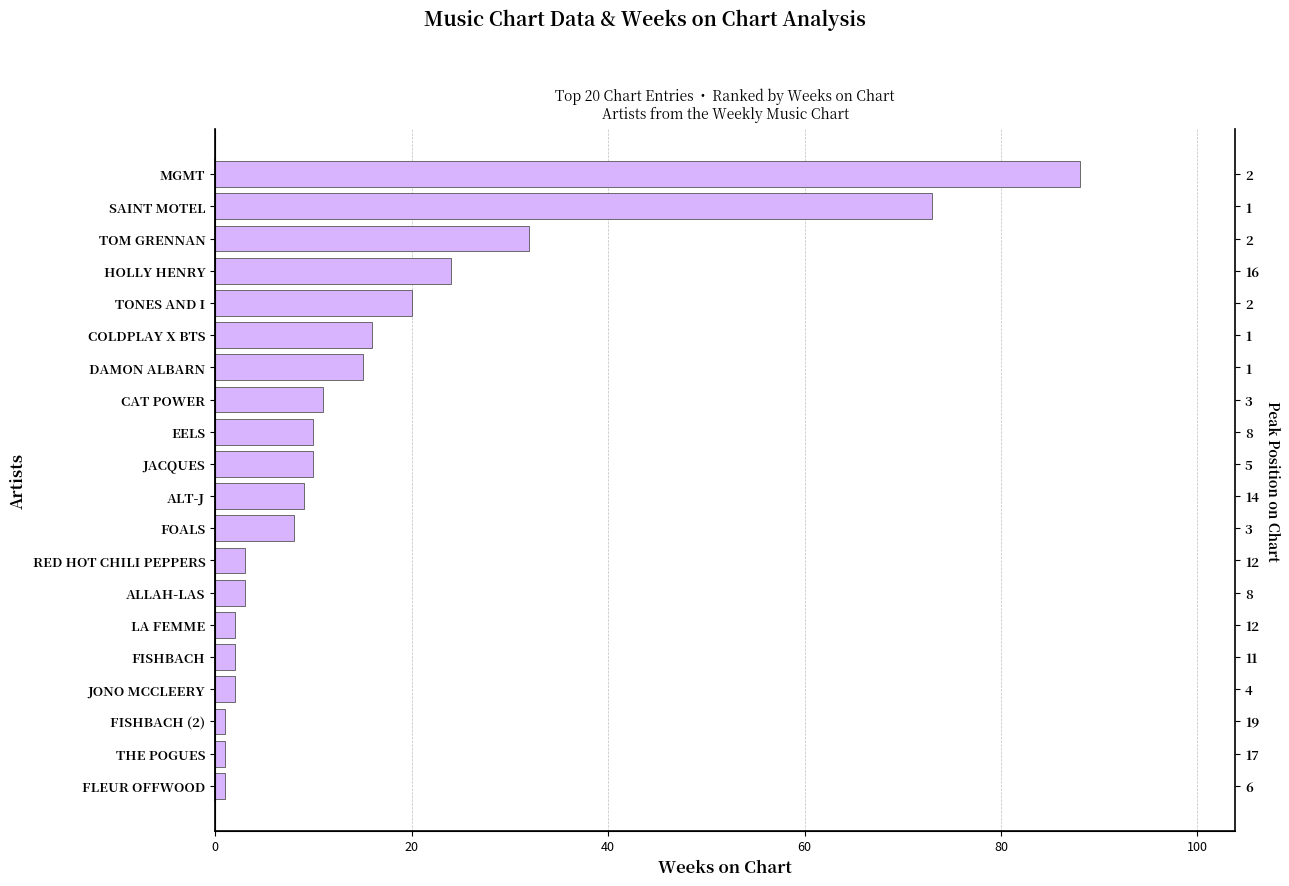

How many values exceed 10?

8